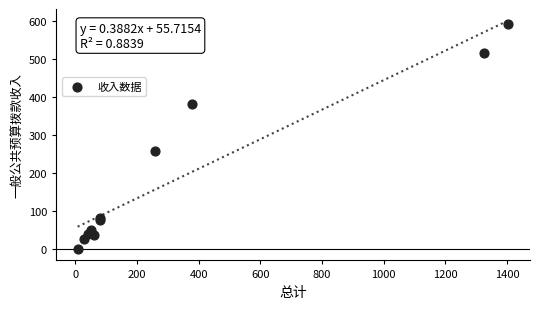

What Y value in the scatter plot is closest to 295?

258.0